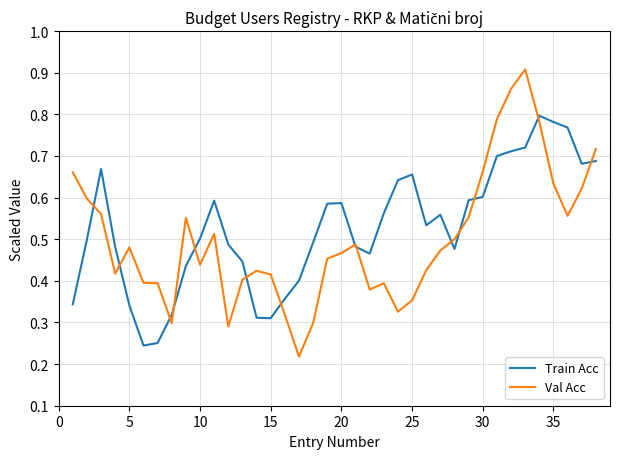

Which series has the largest range (max minus min)?

Val Acc